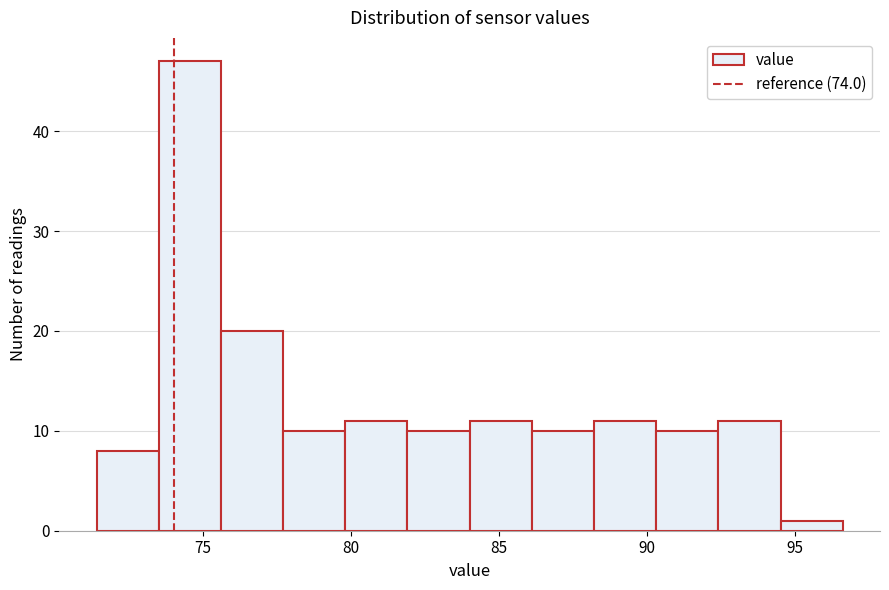

Over which range of the x-axis is the bar tallest?

73.5 to 75.6